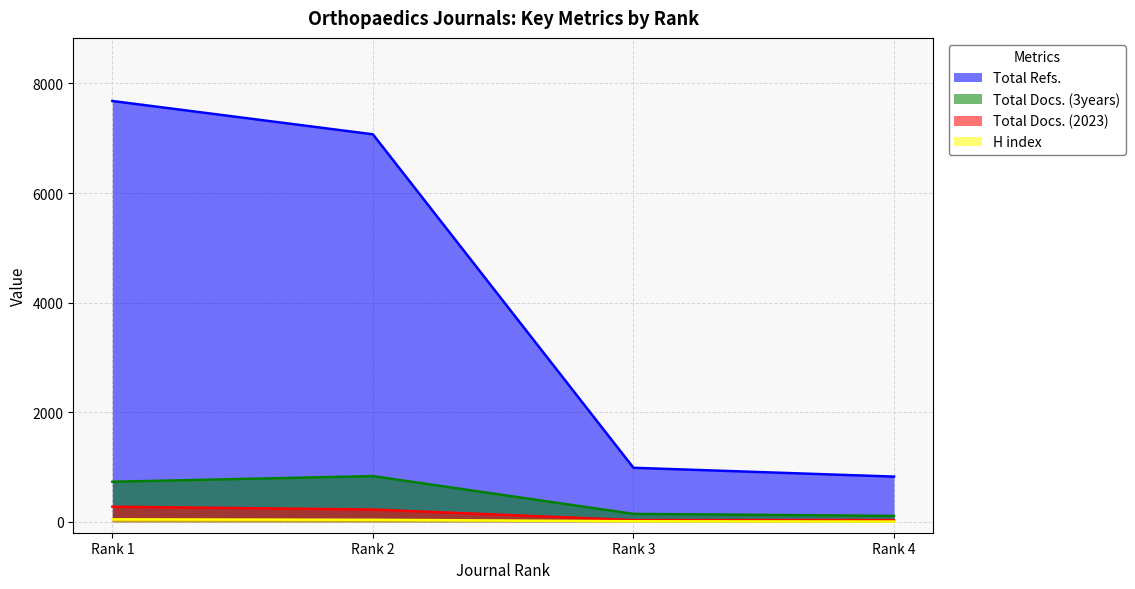

At which category is the sum across all series the highest?

Rank 1